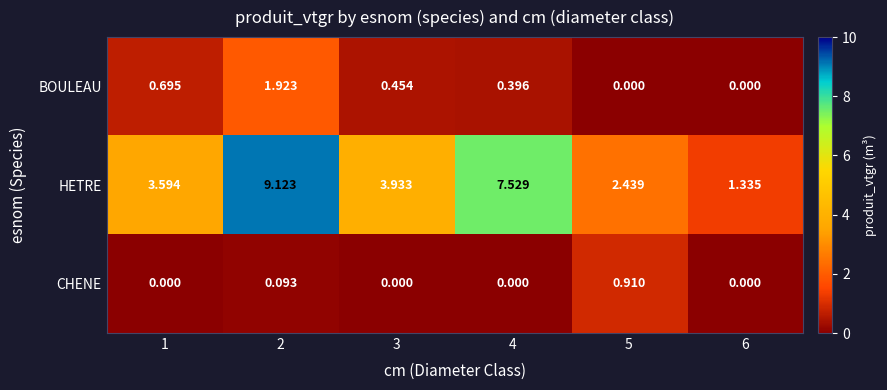

Is the value of HETRE at 6 greater than the value of BOULEAU at 6?

Yes